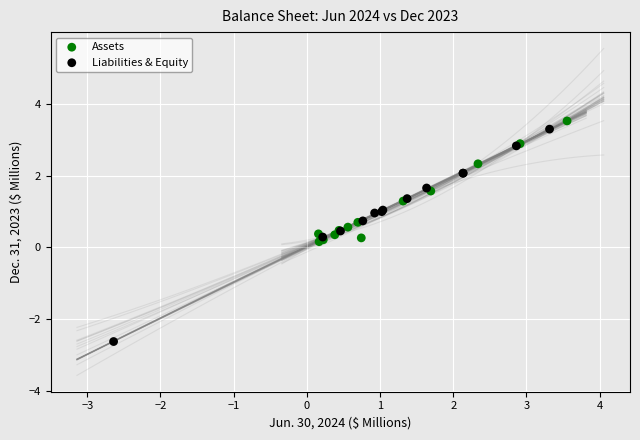

Which series reaches the minimum Y coordinate?

Liabilities & Equity